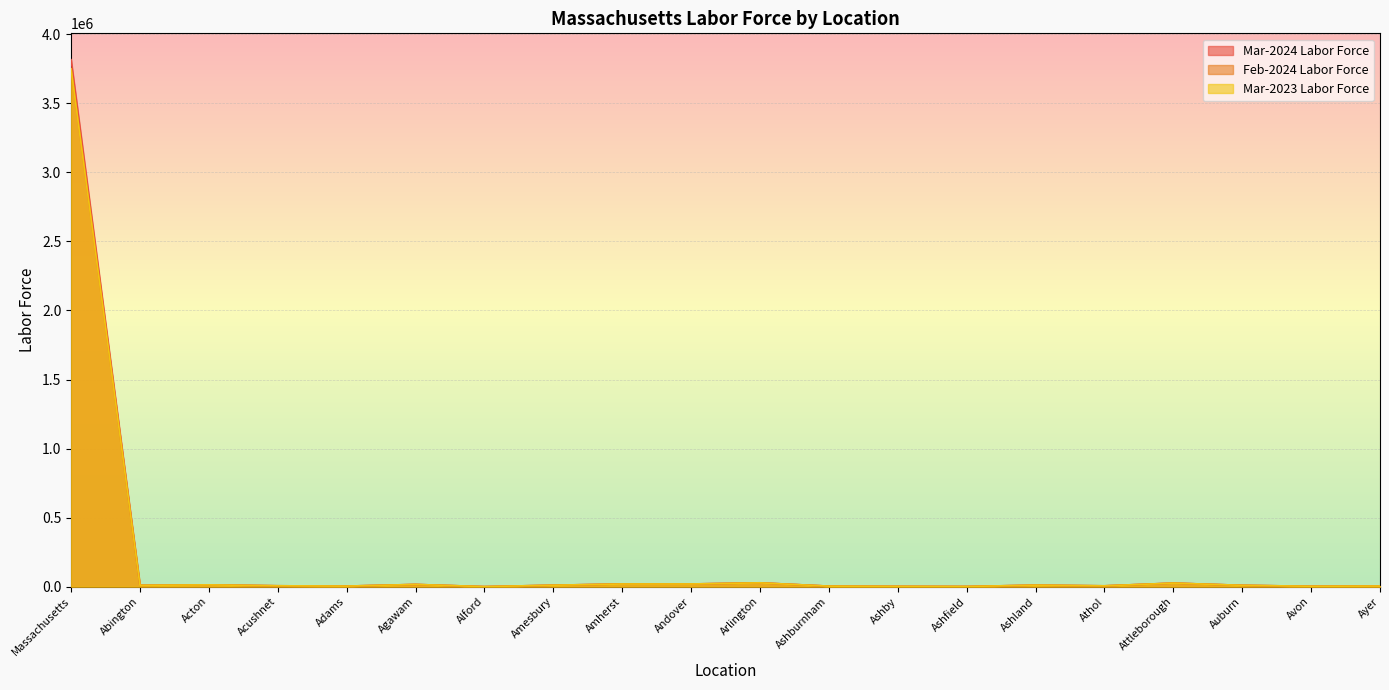

True or false: Mar-2024 Labor Force and Mar-2023 Labor Force intersect in this chart.

False